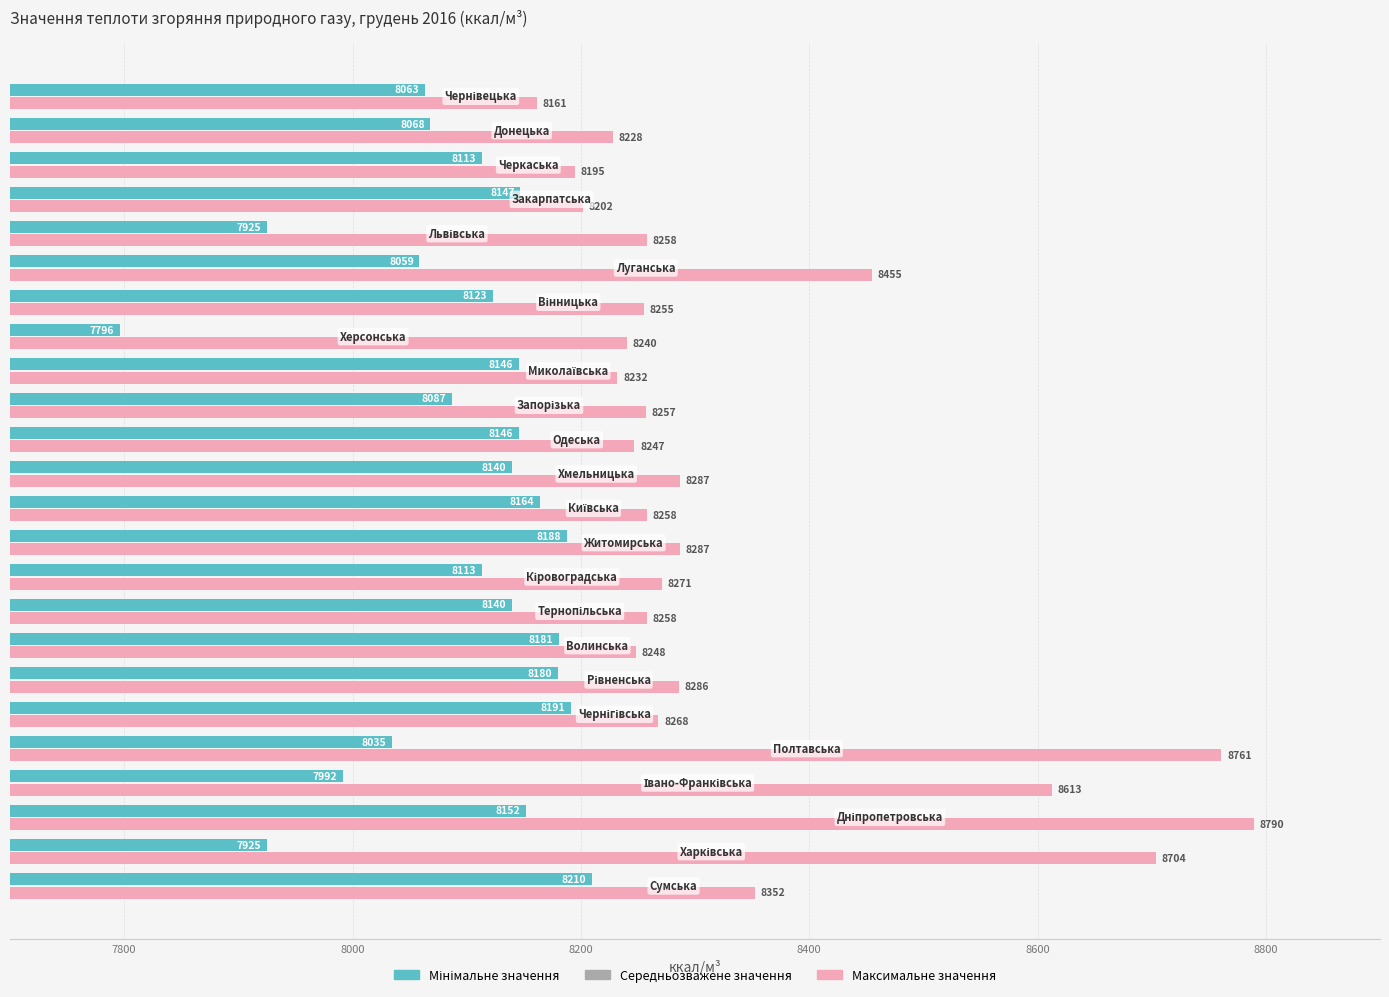

Which series has the largest total across all categories?

Максимальне значення